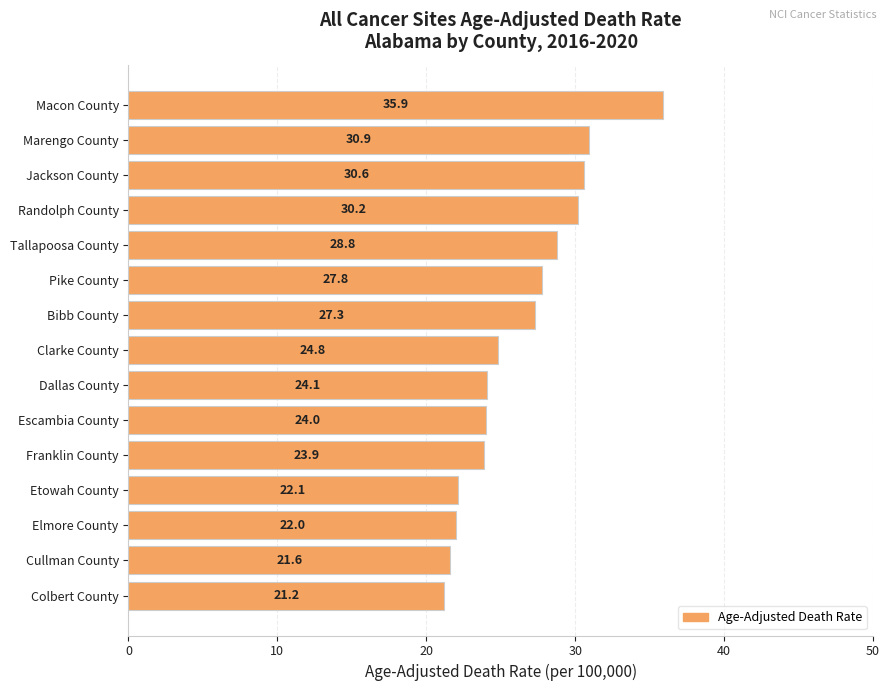

Is it true that the value at Bibb County is 44.8?

False